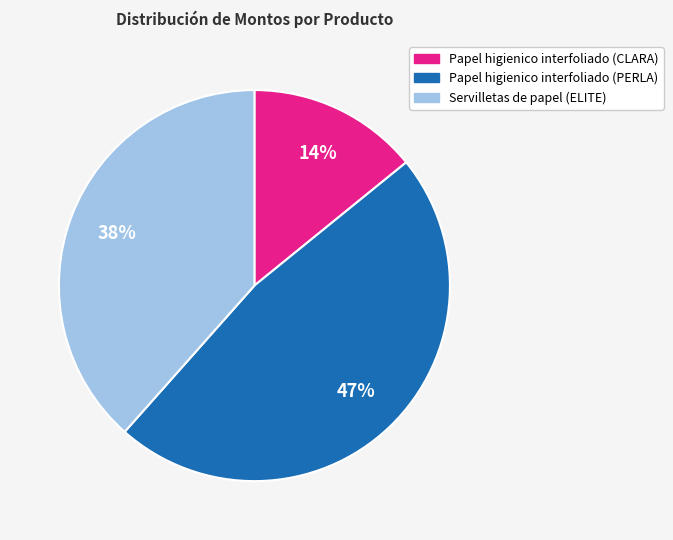

True or false: Servilletas de papel (ELITE) accounts for 38% of the total.

True